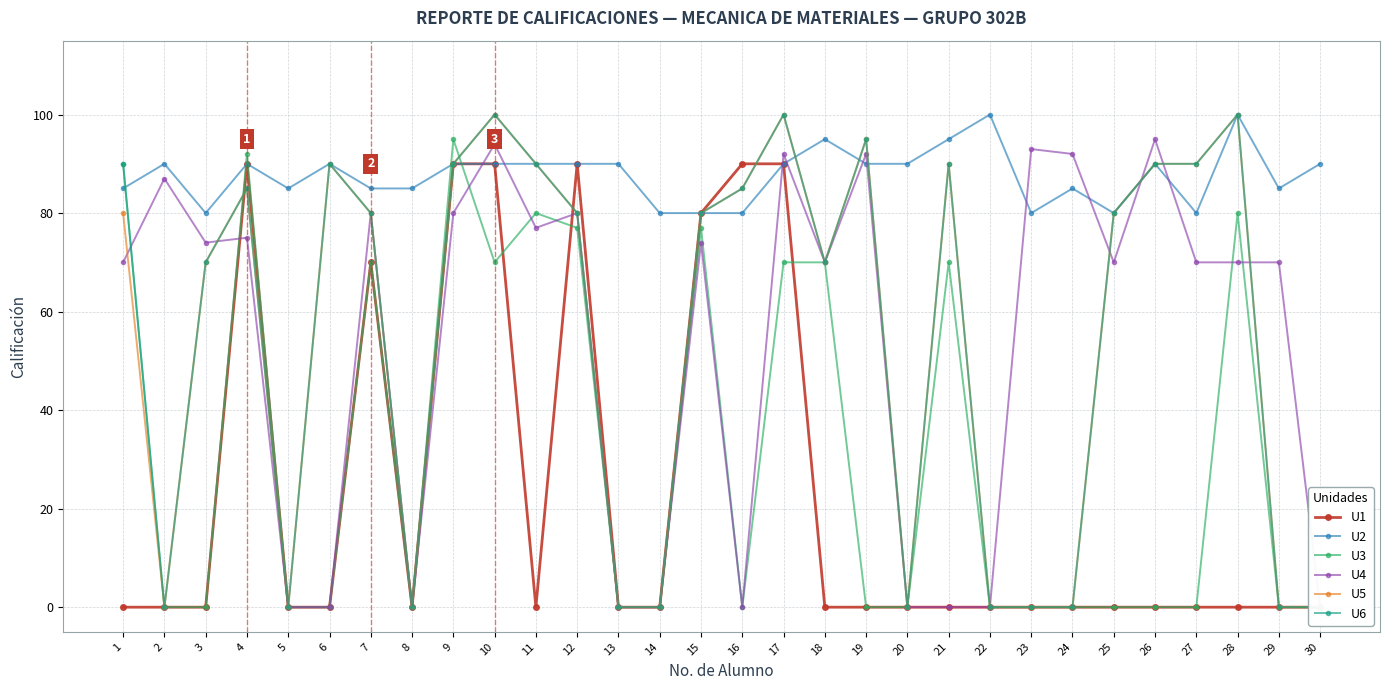

Read the U3 value at 7.

70